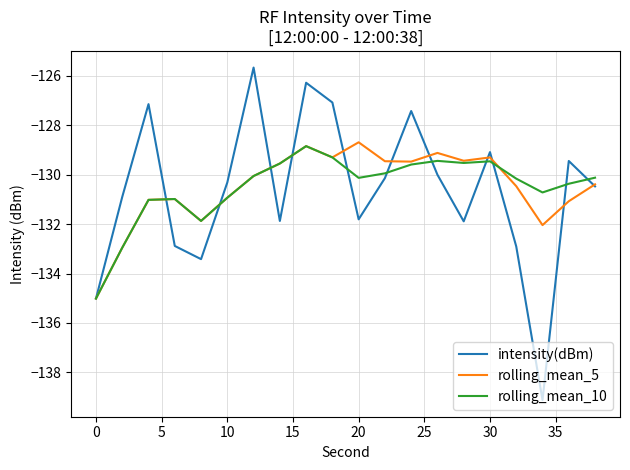

What is the sum of all rolling_mean_10 values?

-2609.9